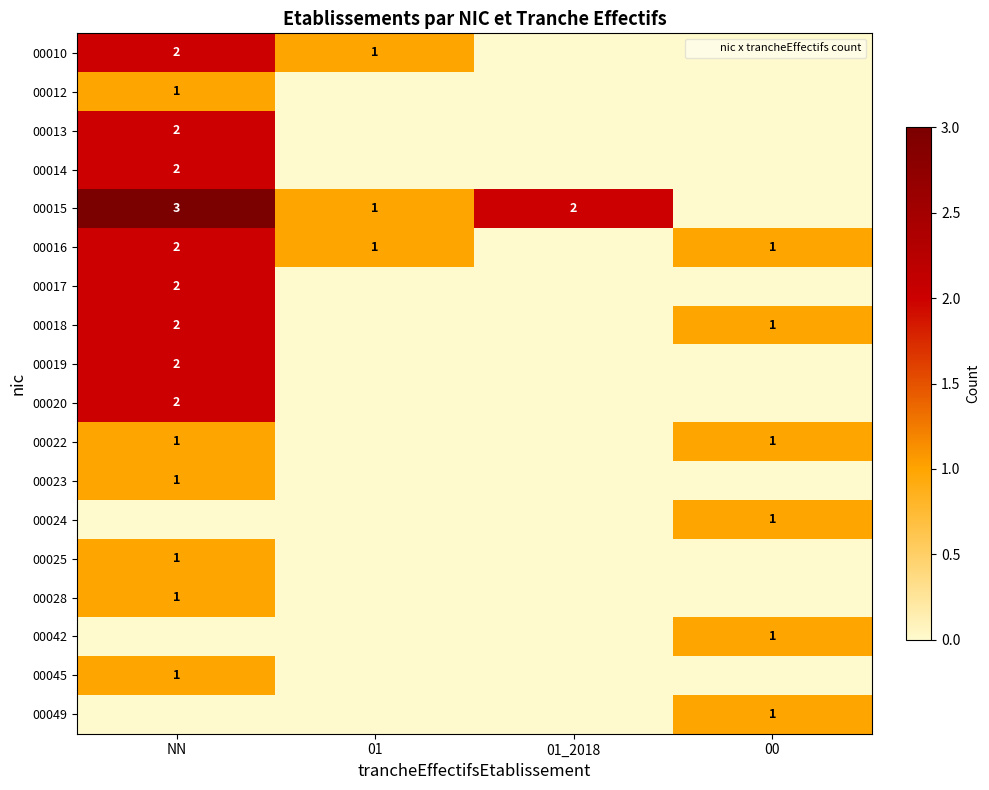

At which label does 00020 reach its peak?

NN